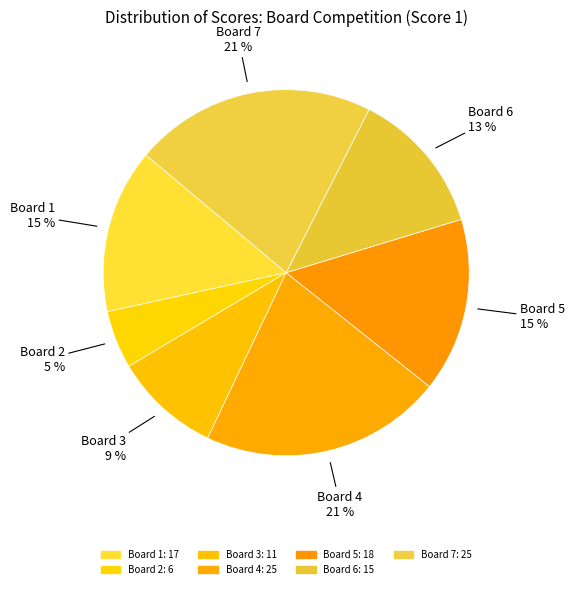

How many segments does this pie chart have?

7